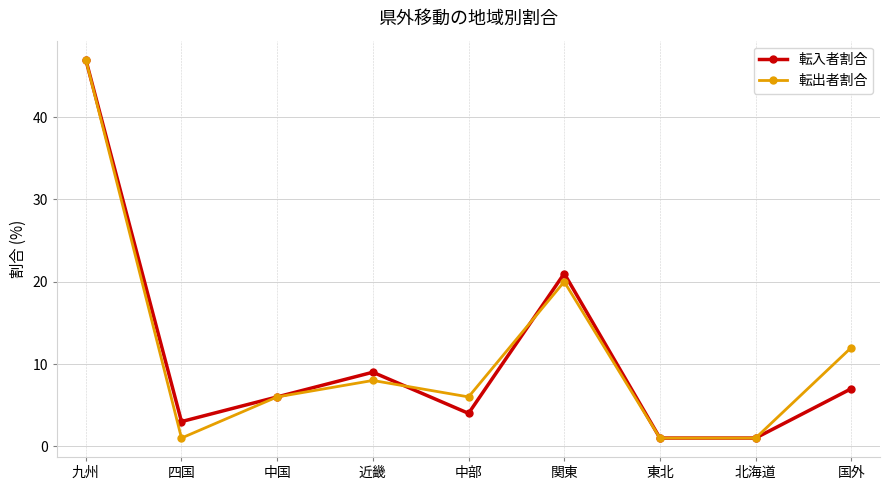

Reading right to left, what are all the values shown in this chart?

転入者割合: 国外=7	北海道=1	東北=1	関東=21	中部=4	近畿=9	中国=6	四国=3	九州=47
転出者割合: 国外=12	北海道=1	東北=1	関東=20	中部=6	近畿=8	中国=6	四国=1	九州=47